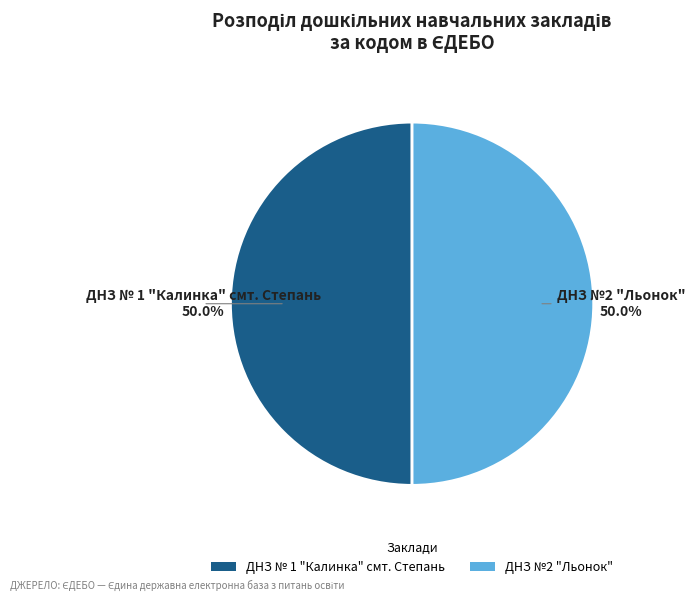

What is the ratio of the value at ДНЗ №2 "Льонок" to the value at ДНЗ № 1 "Калинка" смт. Степань?

1.0